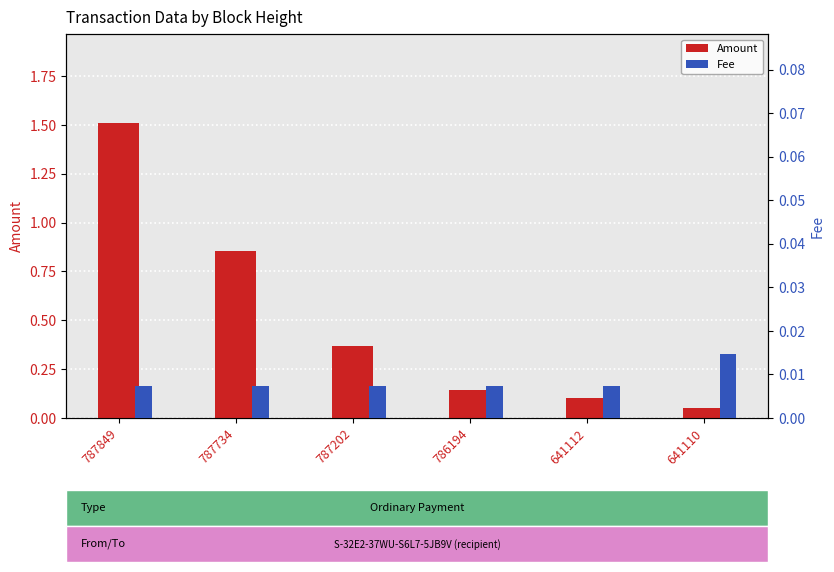

Reading right to left, list all the values displayed in this chart.

Amount: 0.1	0.1	0.1	0.4	0.9	1.5
Fee: 0.0	0.0	0.0	0.0	0.0	0.0